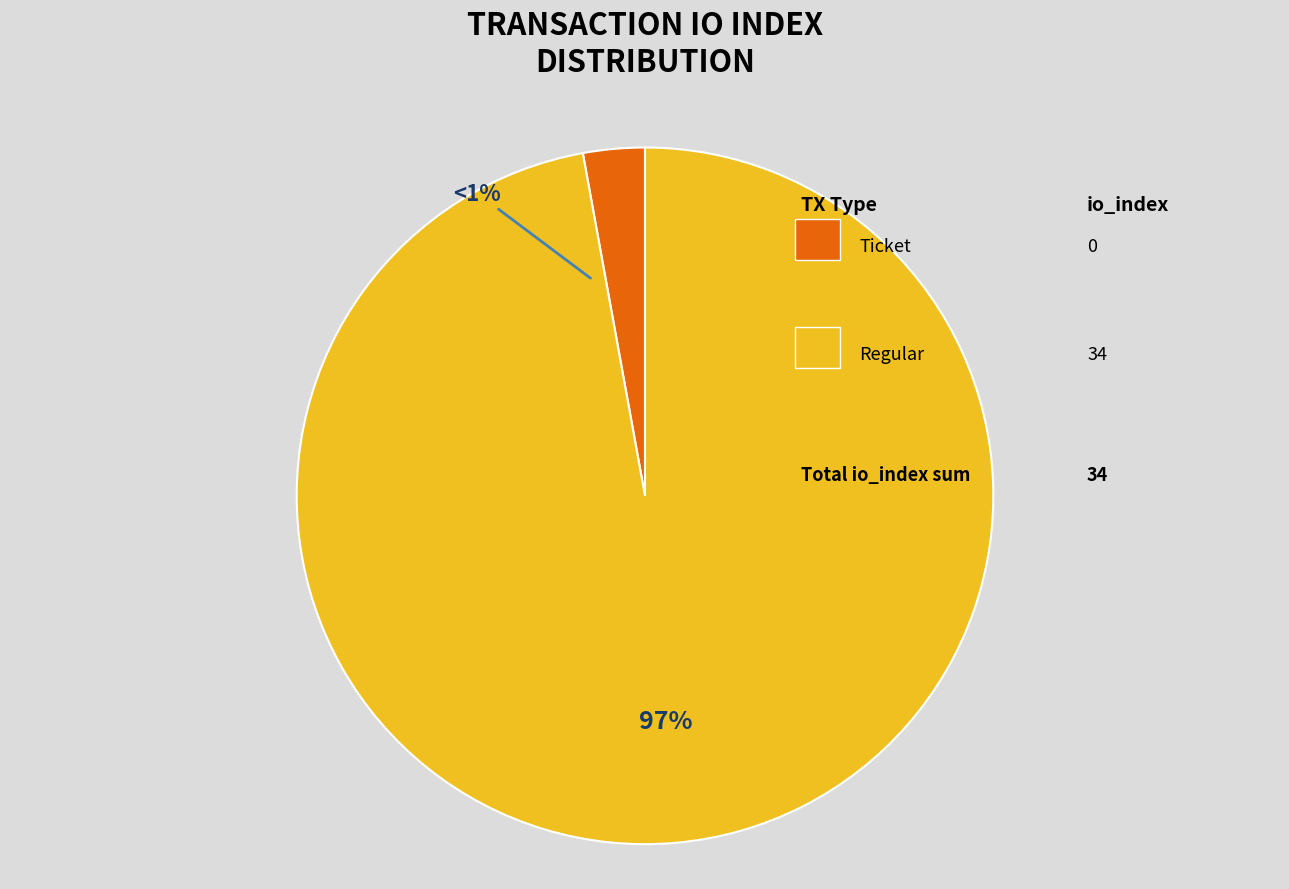

Is the sum of Ticket and Regular greater than half?

Yes